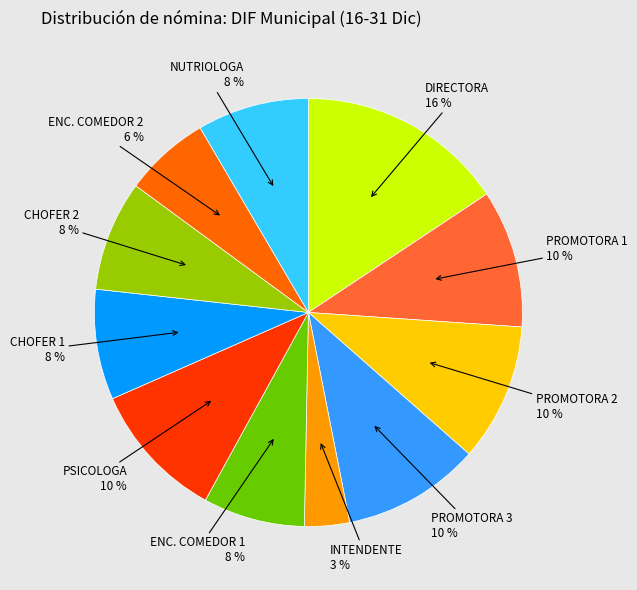

Is there any slice that represents more than half of the pie?

No